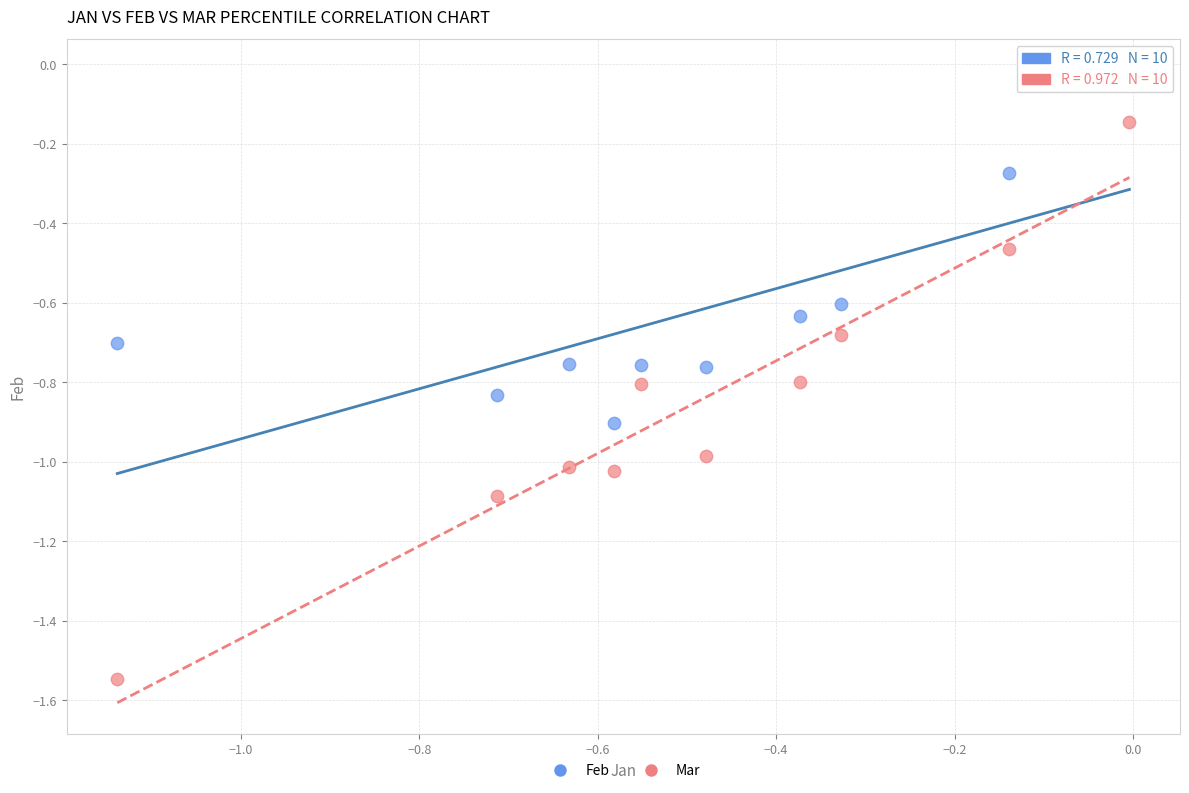

Which series has the largest Y range (max minus min)?

Mar